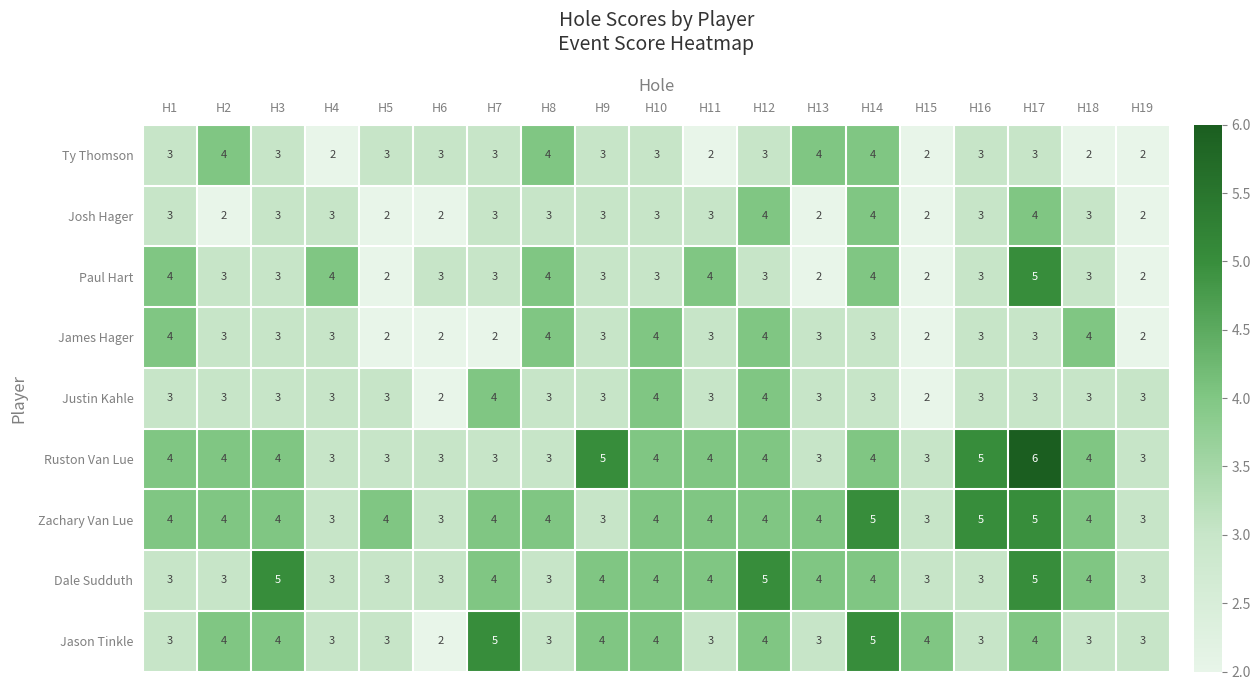

How many series are shown in this chart?

9